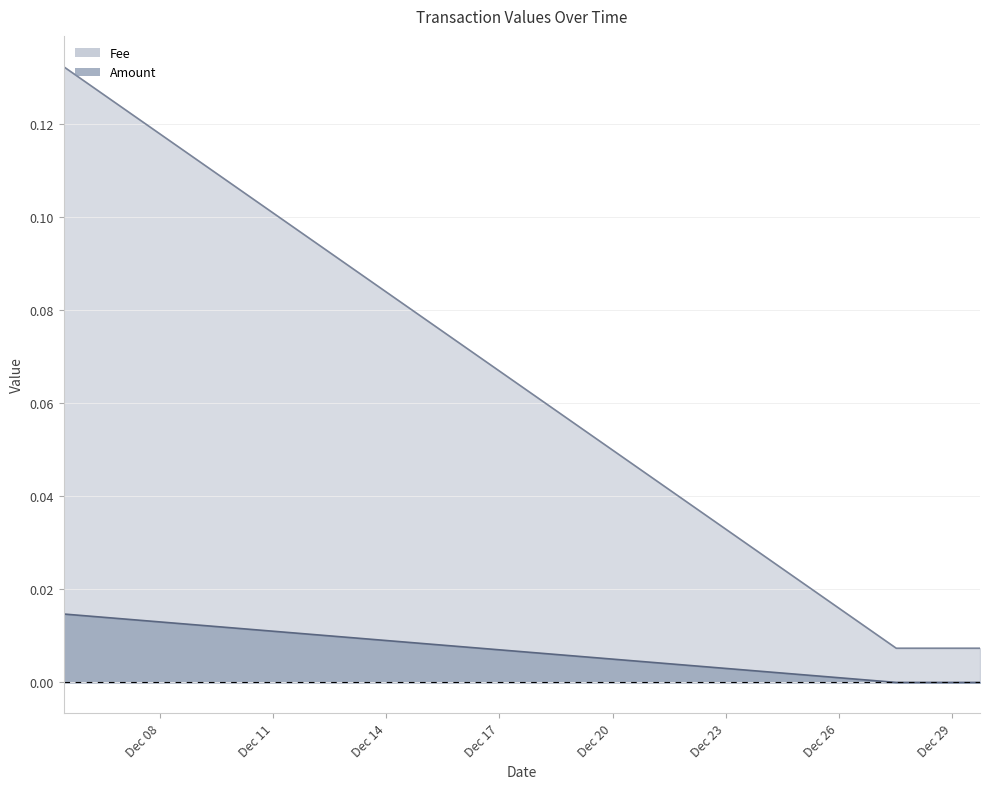

Rank the series by their maximum value, from lowest to highest.

Amount, Fee